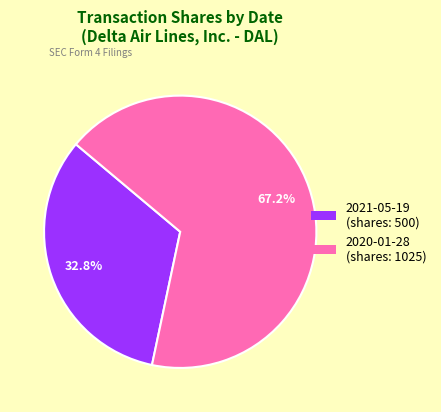

Is it true that 2020-01-28 is 67% of the pie?

True